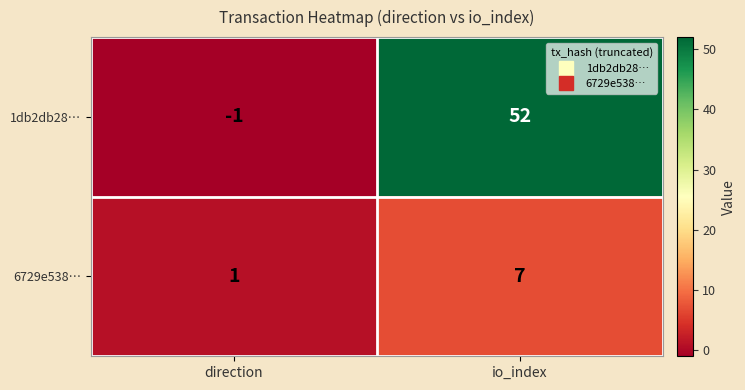

The 1db2db28… series shows -2 at direction. True or false?

False